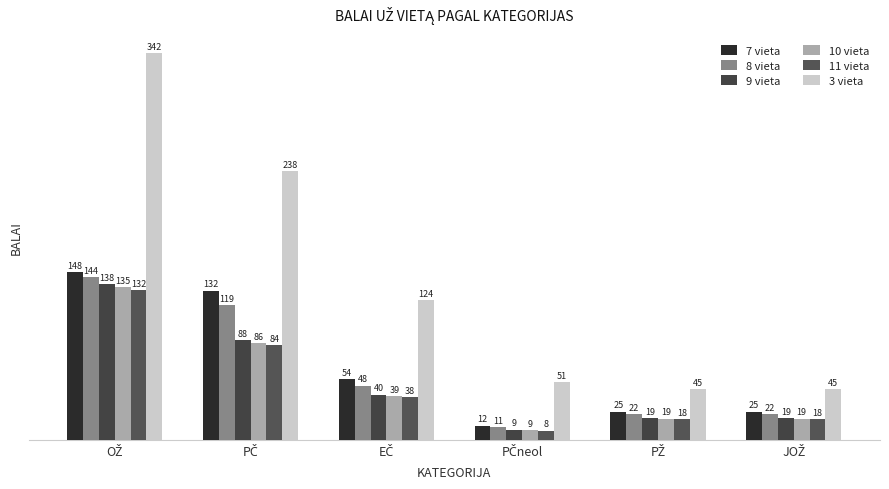

What is the smallest value displayed?

8.2